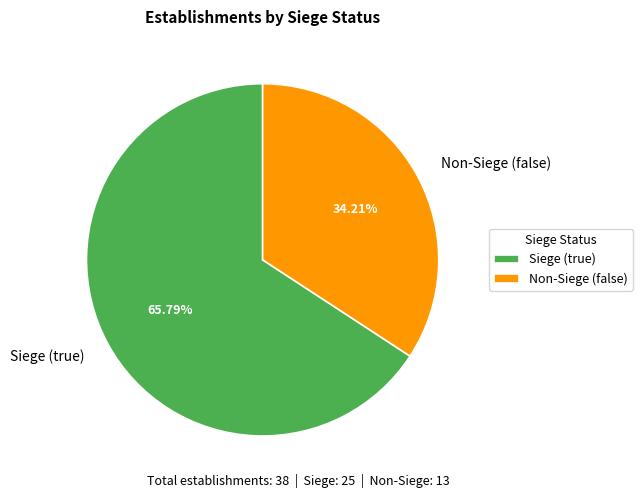

What is the largest slice in the pie chart?

Siege (true)